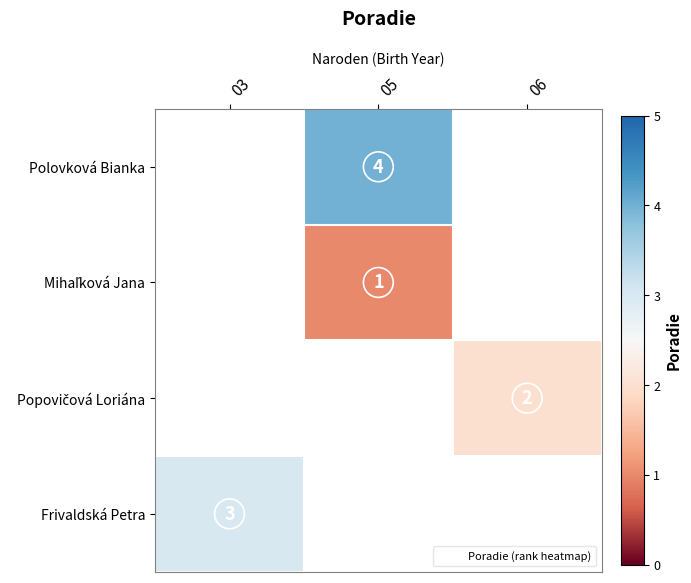

Which category has the highest value across all series?

05